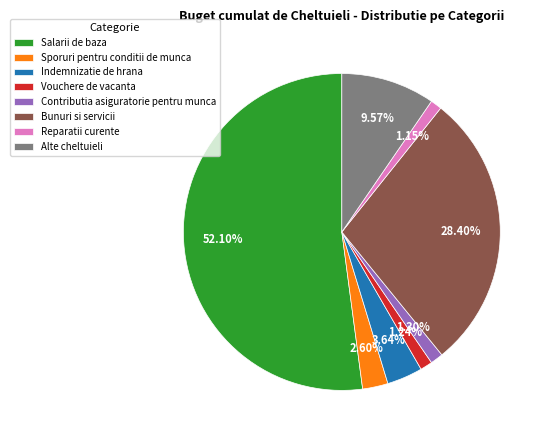

The Vouchere de vacanta slice represents 11% of the pie. True or false?

False